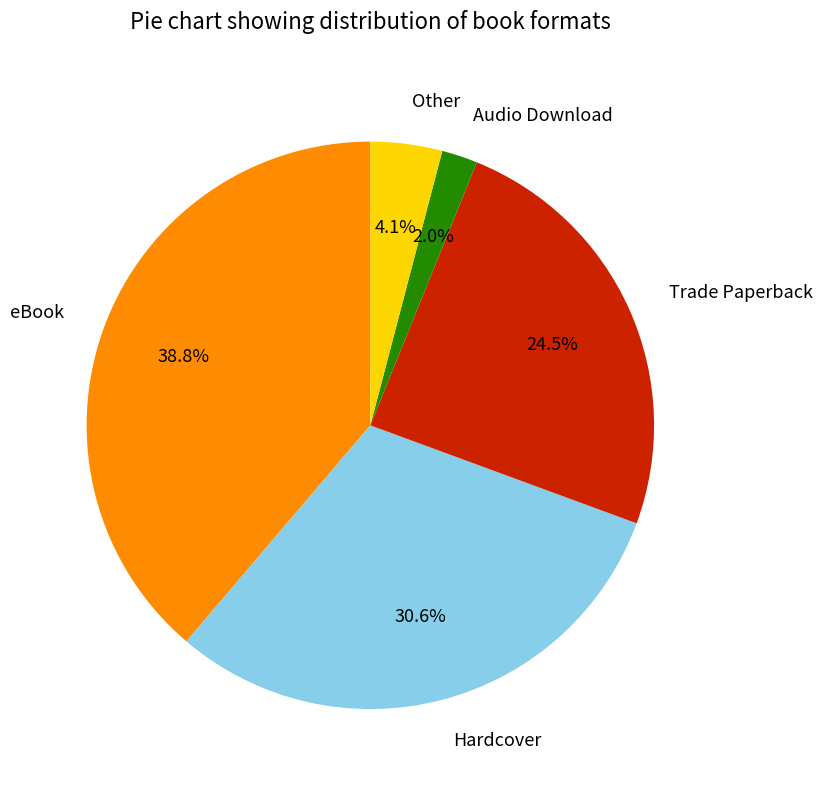

Rank the categories by value from highest to lowest.

eBook, Hardcover, Trade Paperback, Other, Audio Download